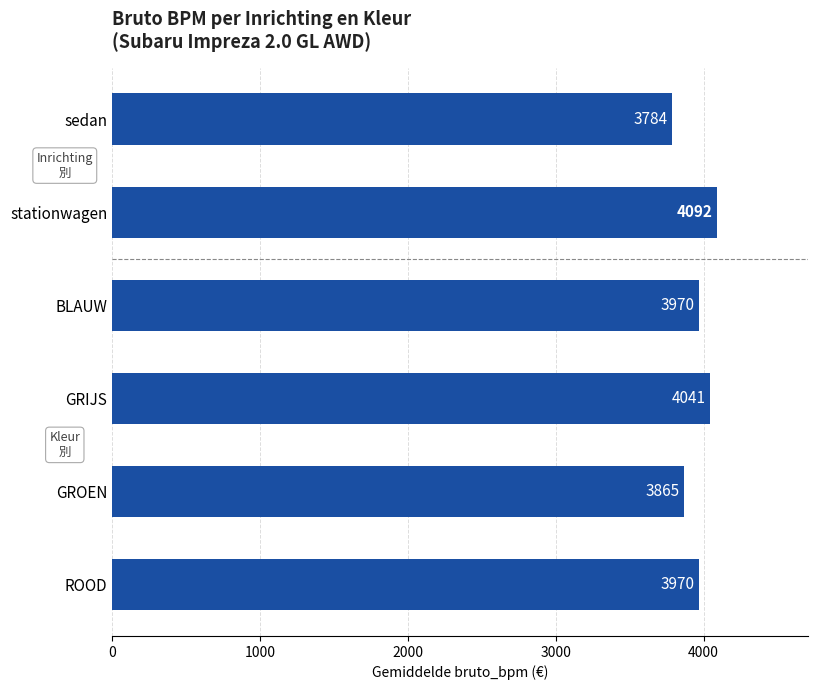

How many values are below 3970?

2